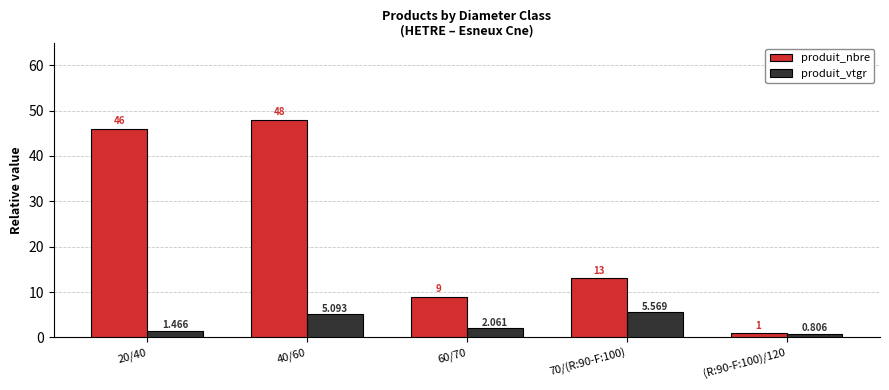

Between 40/60 and 60/70, which series saw the biggest shift?

produit_nbre